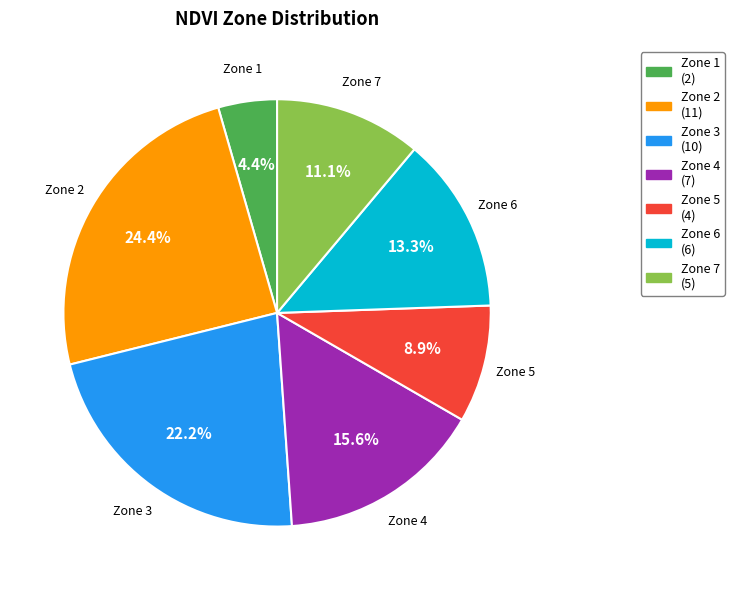

To the nearest percent, what percentage of the pie is Zone 5?

9%